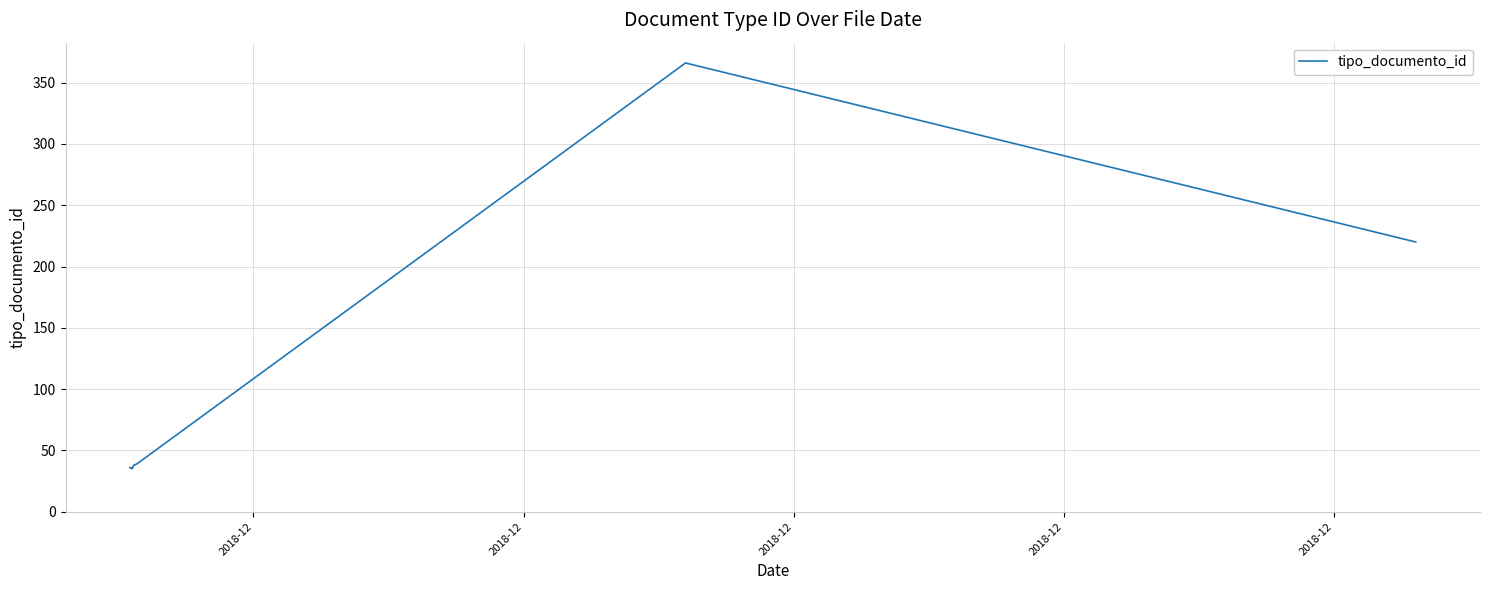

What is the greatest value displayed?

366